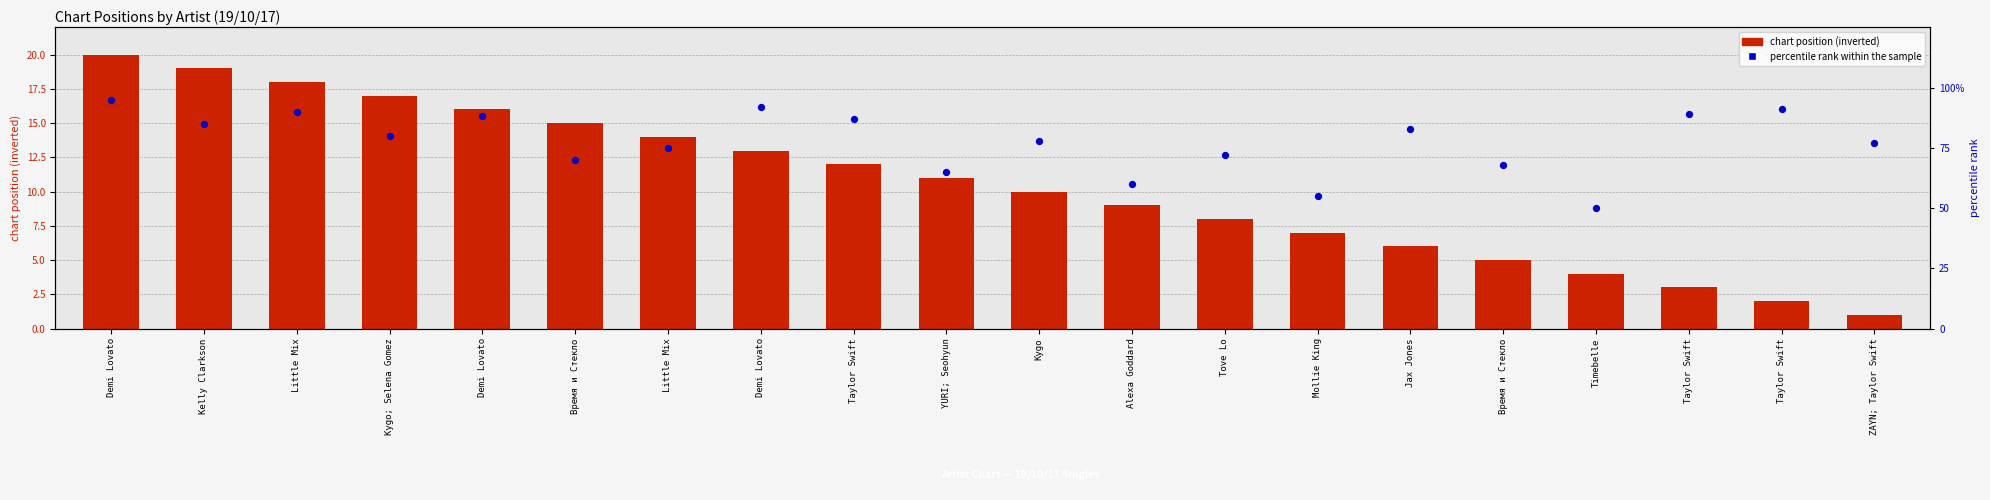

At how many categories does at least one series exceed 85?

7